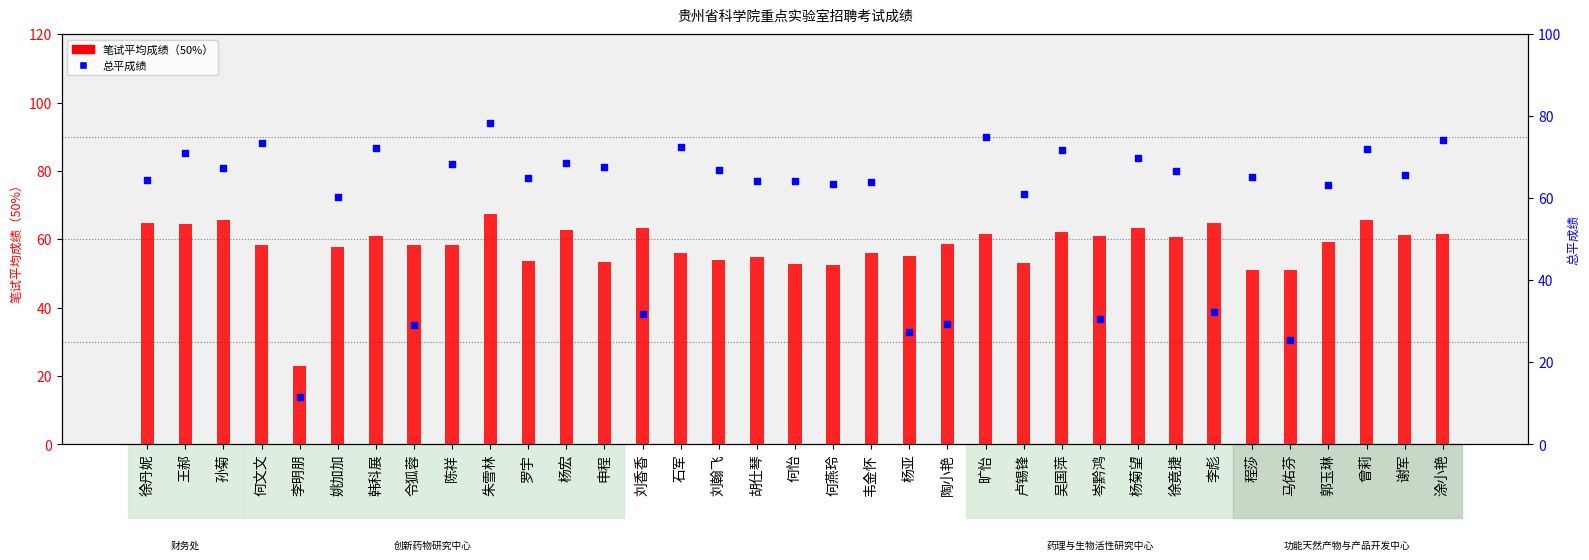

Which series reaches the maximum Y coordinate?

总平成绩